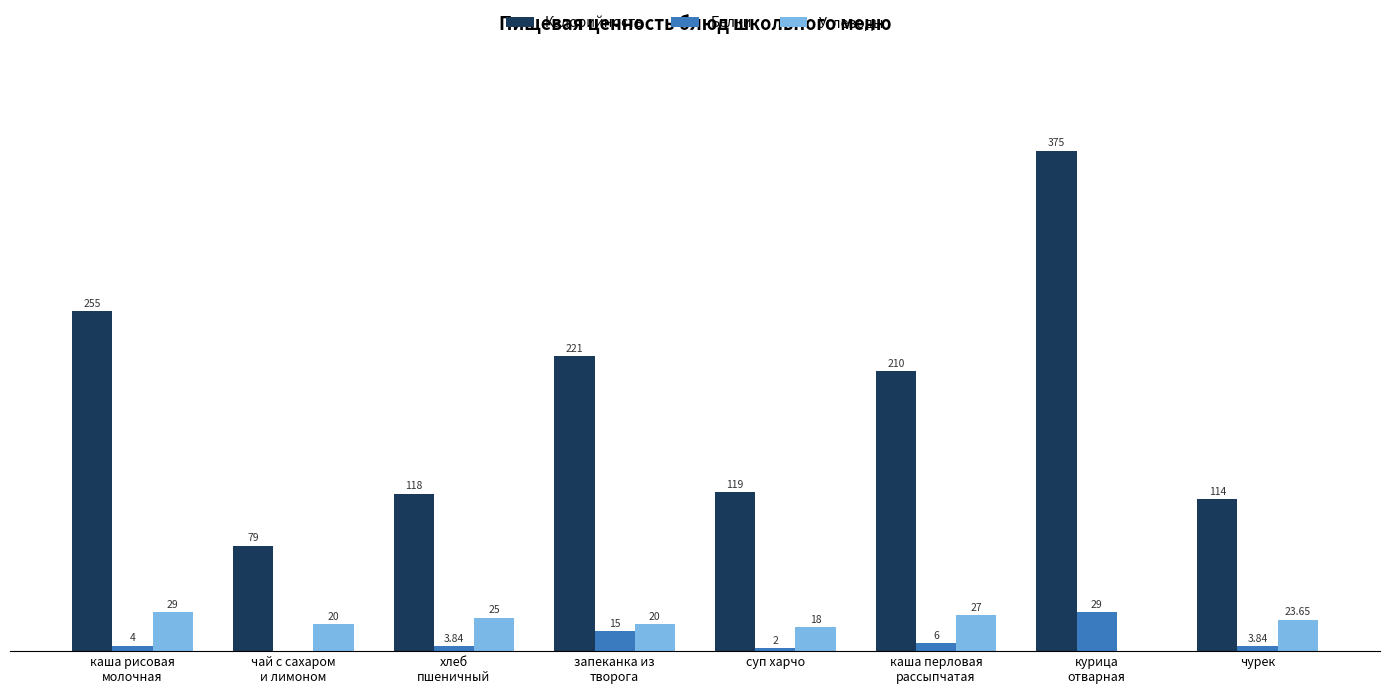

Which series has the largest total across all categories?

Калорийность